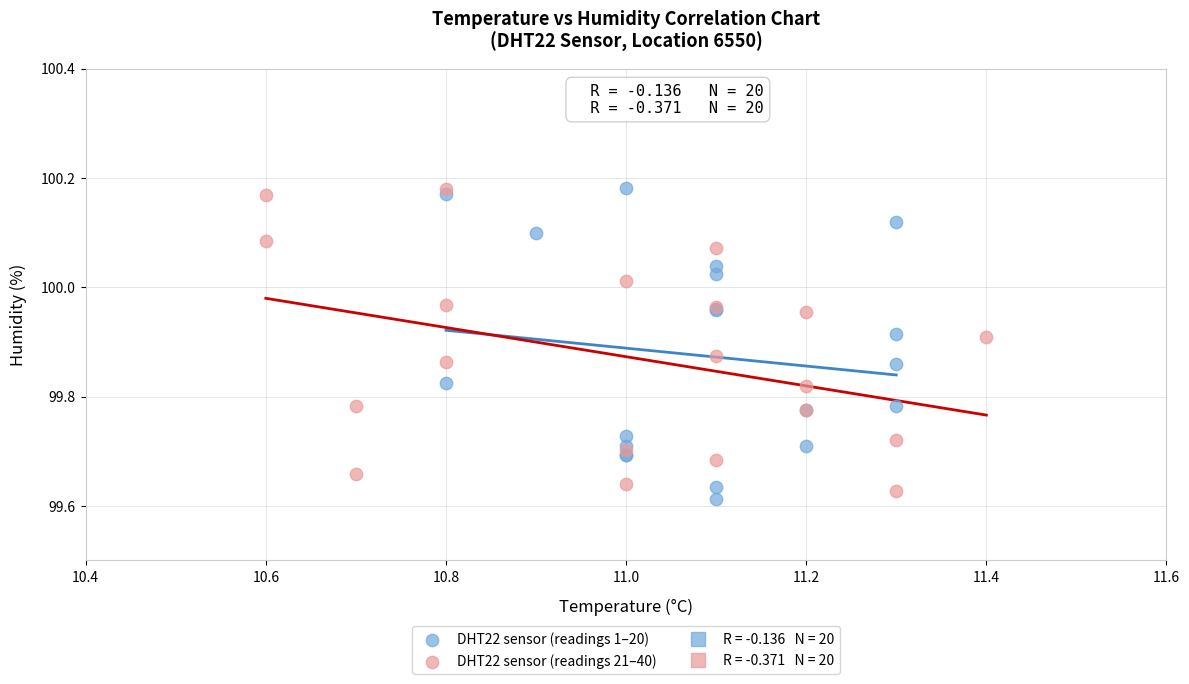

Which series reaches the minimum Y coordinate?

DHT22 sensor (readings 1–20)